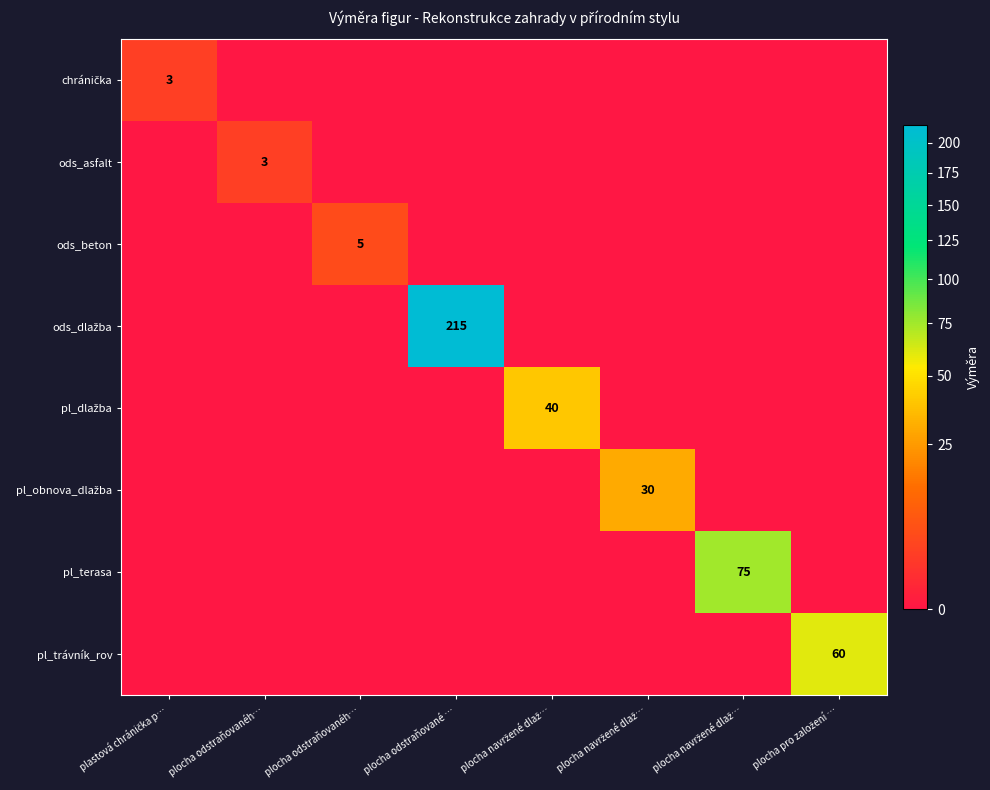

Between plocha navržené dlaž… and plastová chránička p…, which is larger?

plastová chránička p…